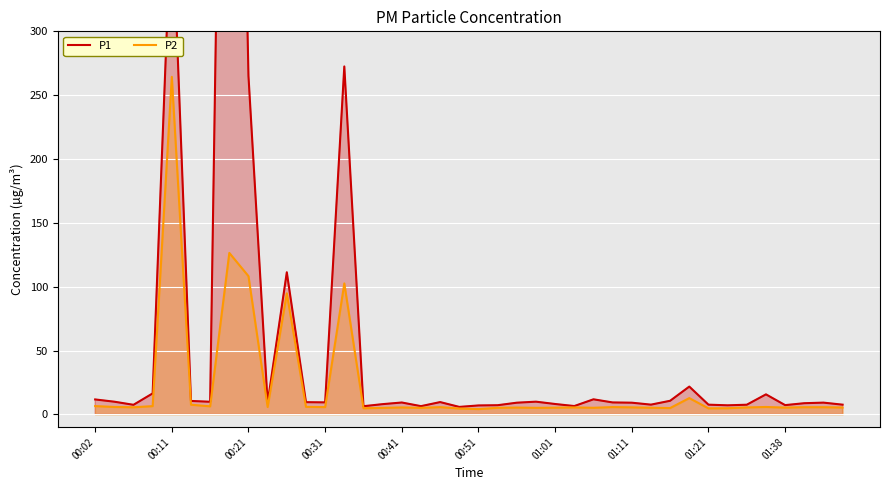

How many interior local peaks does the P1 series have?

11